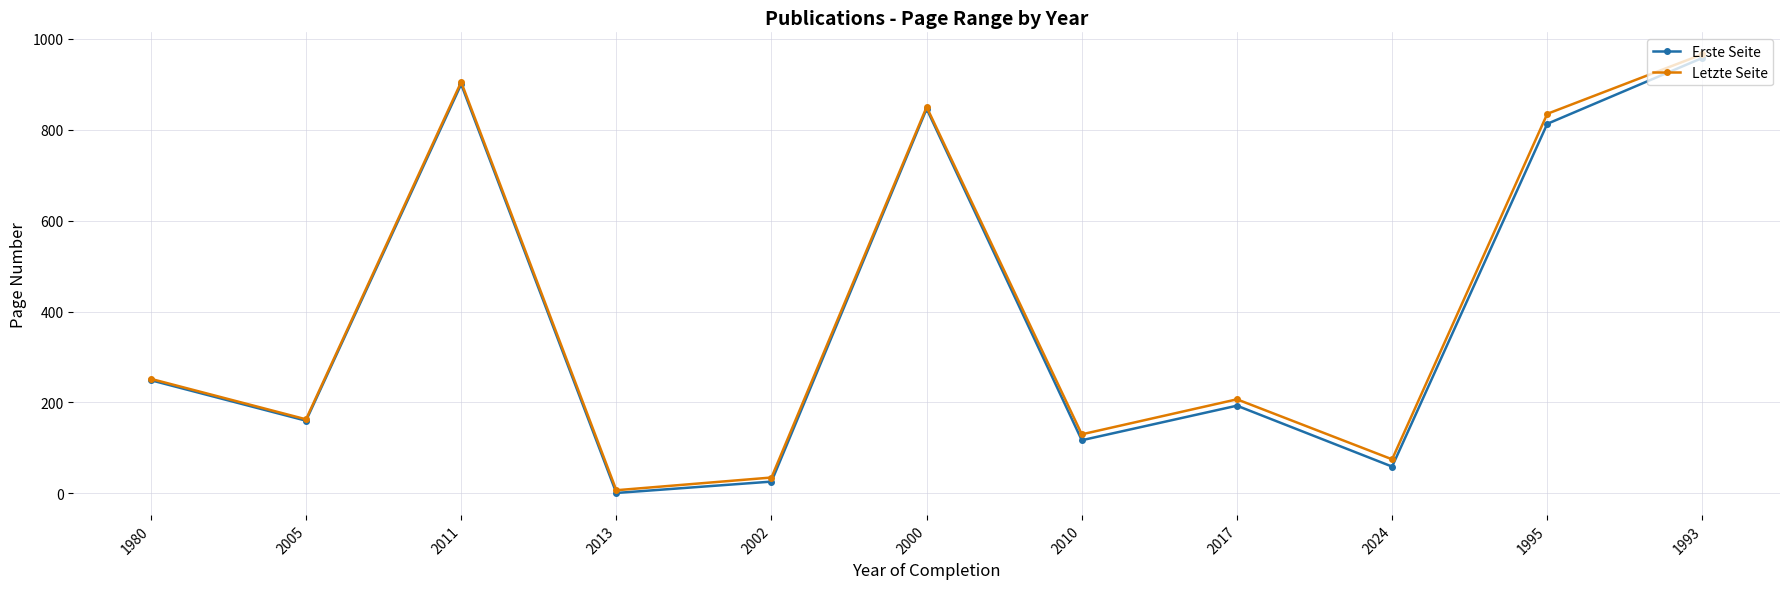

Which series changed the most between 1980 and 2013?

Erste Seite